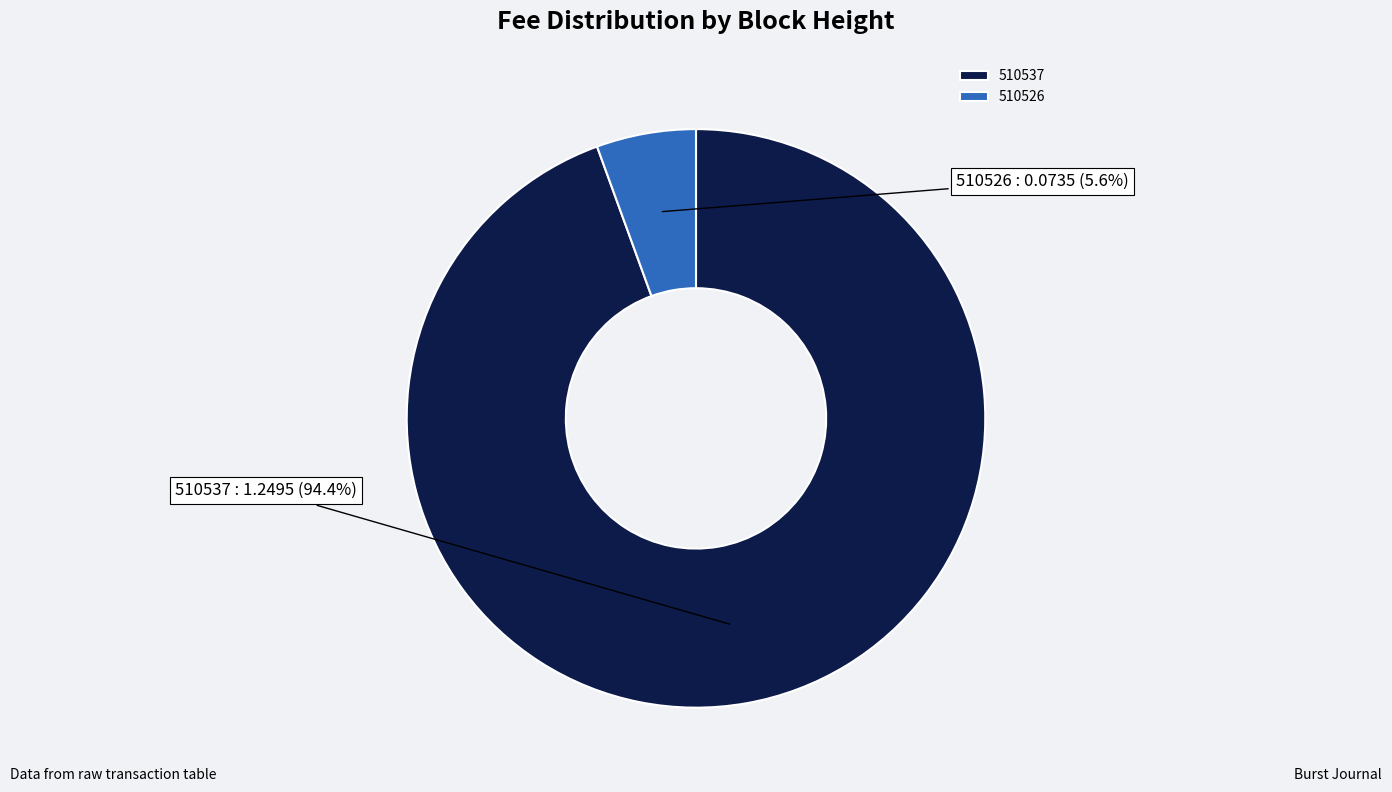

What is the majority slice?

510537